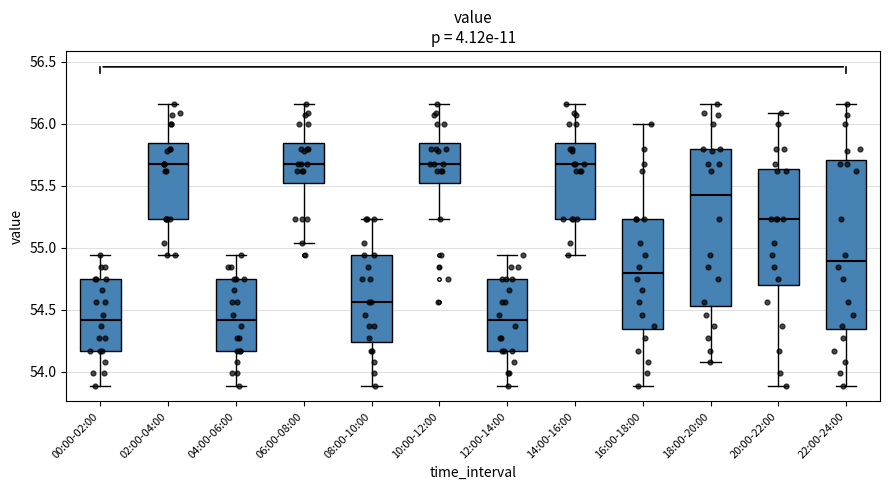

Where is the upper edge of the box for 10:00-12:00 on the y-axis? The values are not printed on the chart, so give them approximately, as read against the axis.

55.85